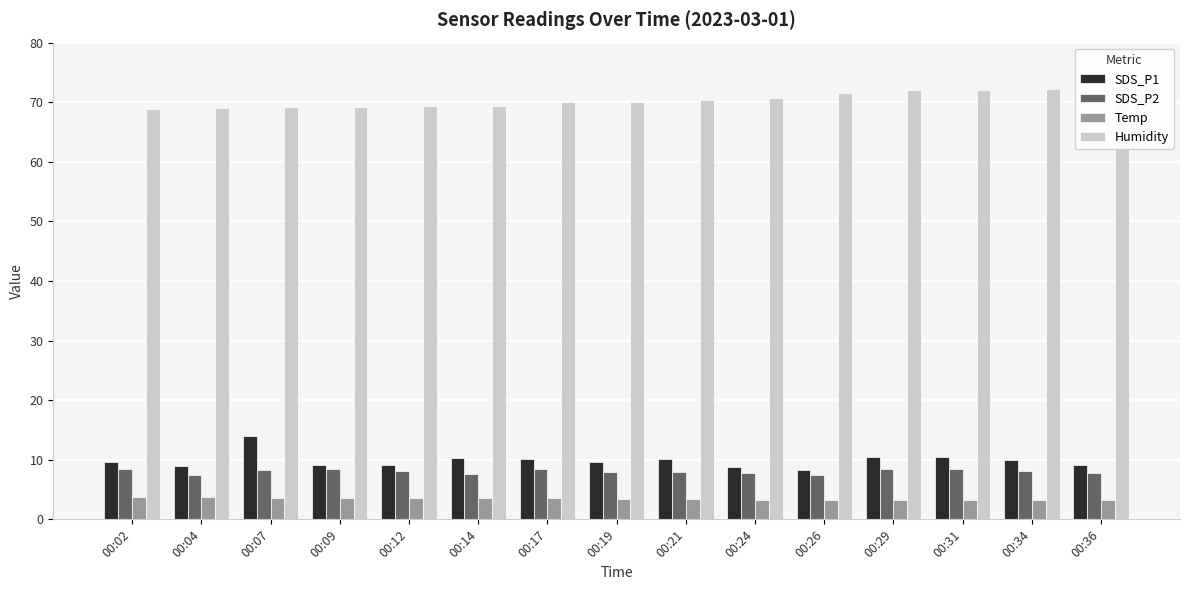

Rank the series at 00:19 from highest to lowest value.

Humidity, SDS_P1, SDS_P2, Temp